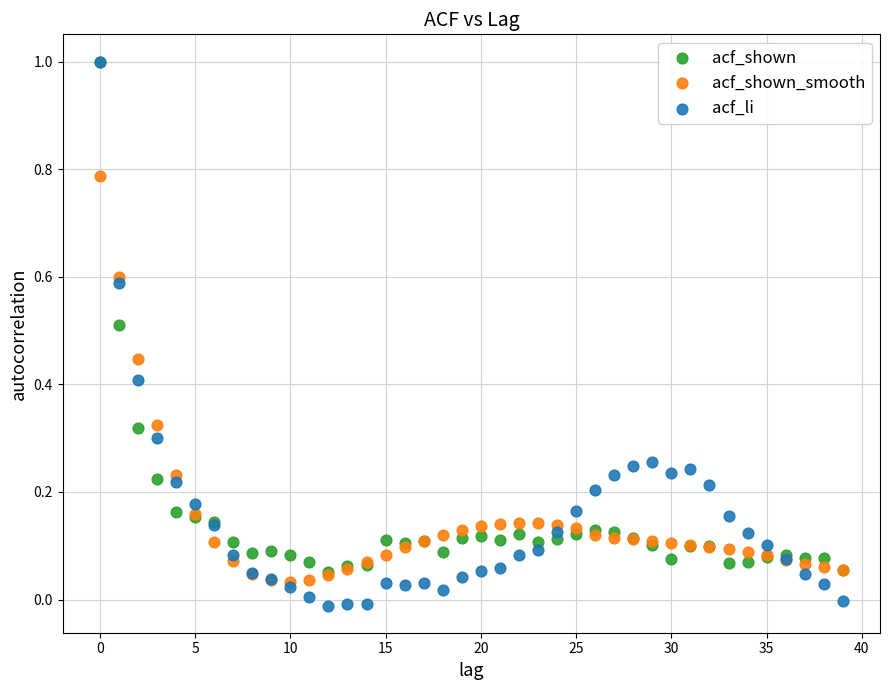

Which series has the widest spread of Y values?

acf_li